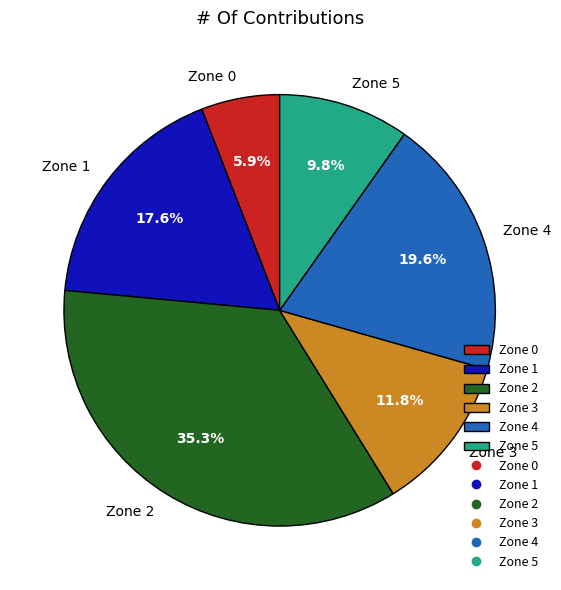

Approximately how many times larger is the value at Zone 0 compared to Zone 4?

0.3